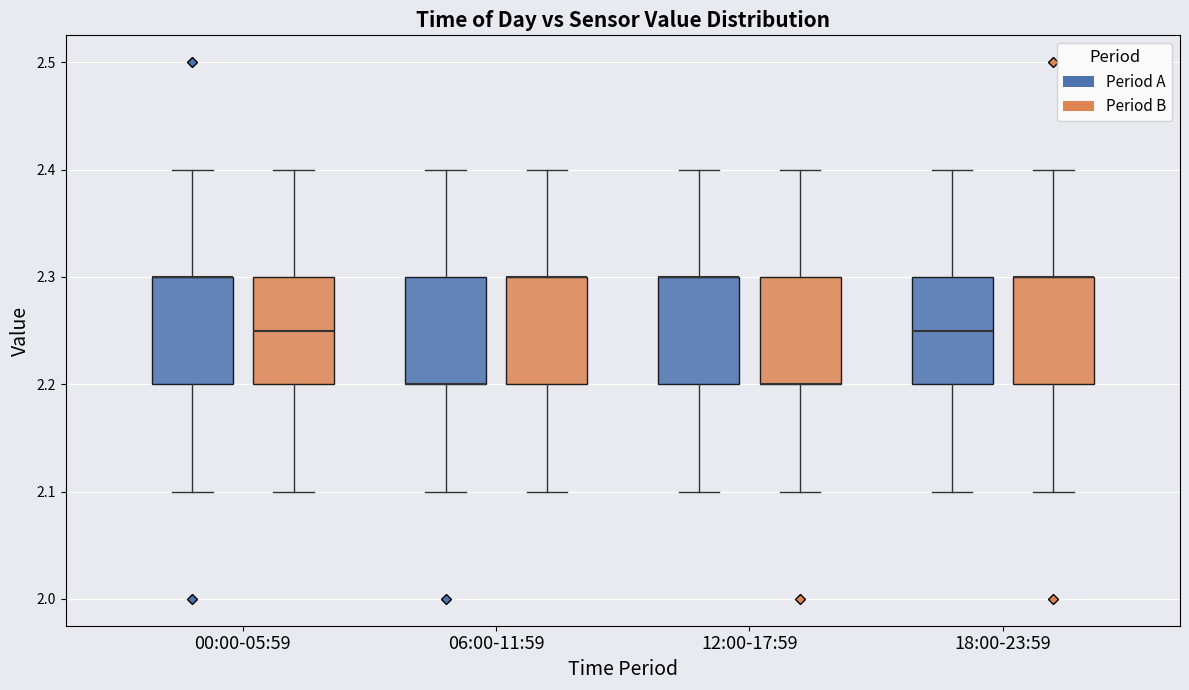

Reading left to right, transcribe this box plot: for each box, give where its median line is, the range the box spans, and where its two whiskers end, as read against the y-axis. The values are not printed on the chart, so give them approximately, as read against the axis.

00:00-05:59 (Period A): median 2.30 (drawn on the box's upper edge), box 2.20 to 2.30, whiskers 2.10 to 2.40
00:00-05:59 (Period B): median 2.25, box 2.20 to 2.30, whiskers 2.10 to 2.40
06:00-11:59 (Period A): median 2.20 (drawn on the box's lower edge), box 2.20 to 2.30, whiskers 2.10 to 2.40
06:00-11:59 (Period B): median 2.30 (drawn on the box's upper edge), box 2.20 to 2.30, whiskers 2.10 to 2.40
12:00-17:59 (Period A): median 2.30 (drawn on the box's upper edge), box 2.20 to 2.30, whiskers 2.10 to 2.40
12:00-17:59 (Period B): median 2.20 (drawn on the box's lower edge), box 2.20 to 2.30, whiskers 2.10 to 2.40
18:00-23:59 (Period A): median 2.25, box 2.20 to 2.30, whiskers 2.10 to 2.40
18:00-23:59 (Period B): median 2.30 (drawn on the box's upper edge), box 2.20 to 2.30, whiskers 2.10 to 2.40